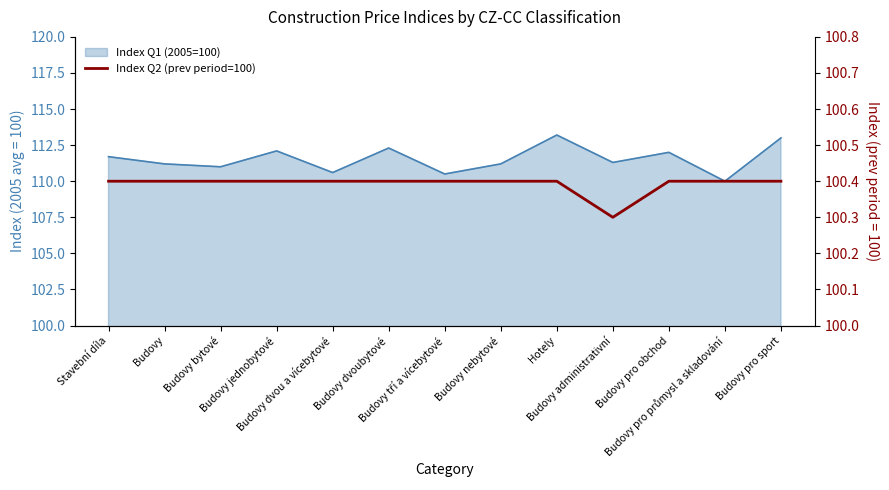

What is the smallest value displayed?

100.3